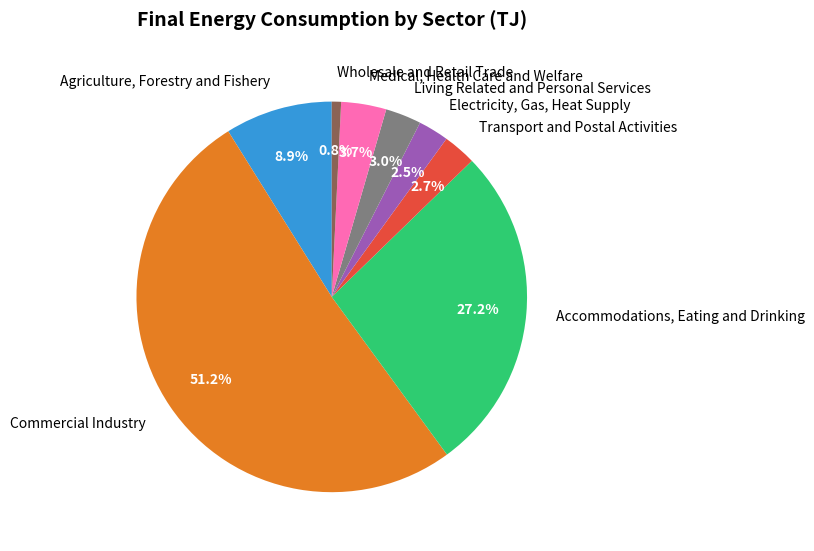

Which has a higher value, Wholesale and Retail Trade or Medical, Health Care and Welfare?

Medical, Health Care and Welfare